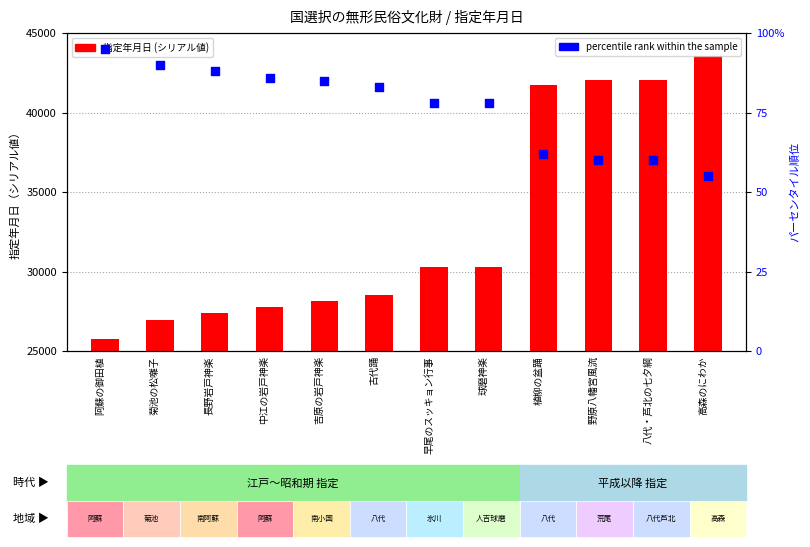

Which series has the largest total across all categories?

指定年月日